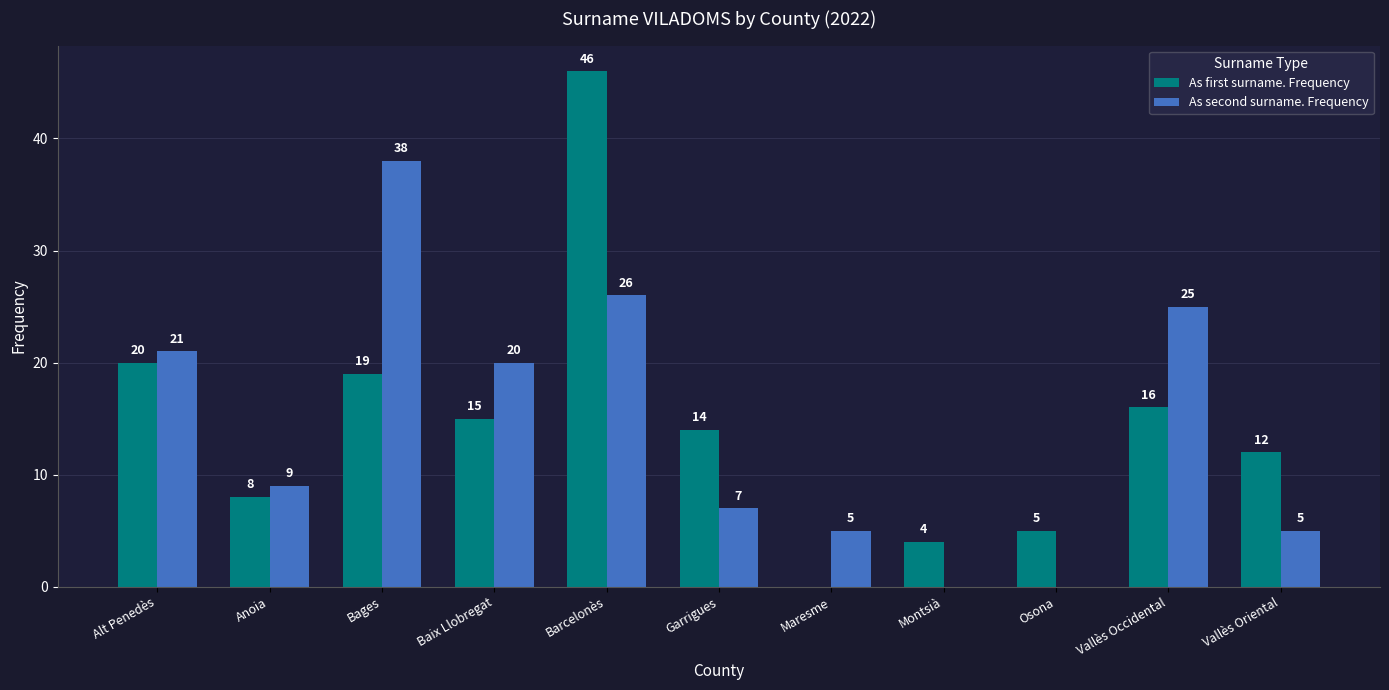

Reading right to left, transcribe all the data shown in this chart.

As first surname. Frequency: Vallès Oriental=12	Vallès Occidental=16	Osona=5	Montsià=4	Maresme=0	Garrigues=14	Barcelonès=46	Baix Llobregat=15	Bages=19	Anoia=8	Alt Penedès=20
As second surname. Frequency: Vallès Oriental=5	Vallès Occidental=25	Osona=0	Montsià=0	Maresme=5	Garrigues=7	Barcelonès=26	Baix Llobregat=20	Bages=38	Anoia=9	Alt Penedès=21